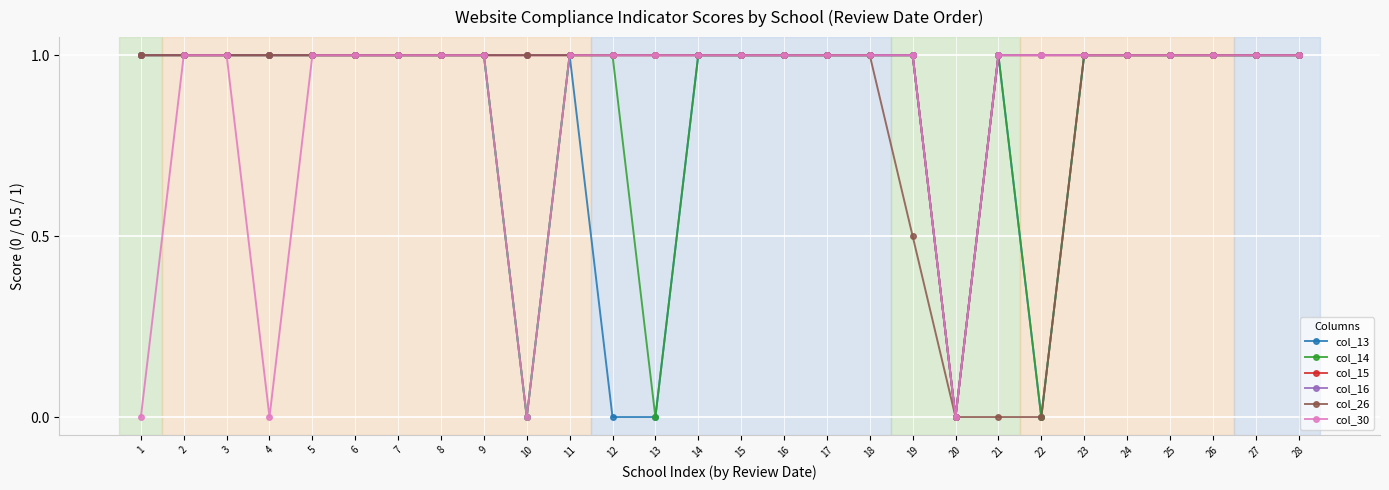

Does the chart have visible grid lines?

Yes